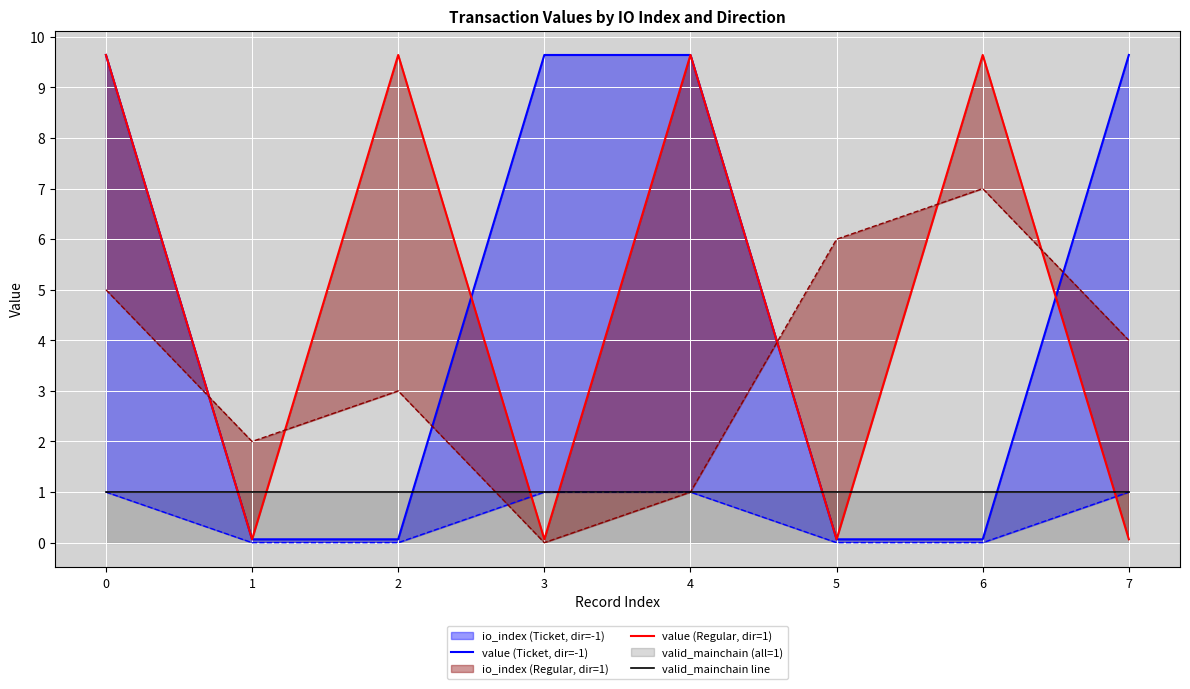

Which category has the lowest value in the value (Regular, dir=1) series?

1